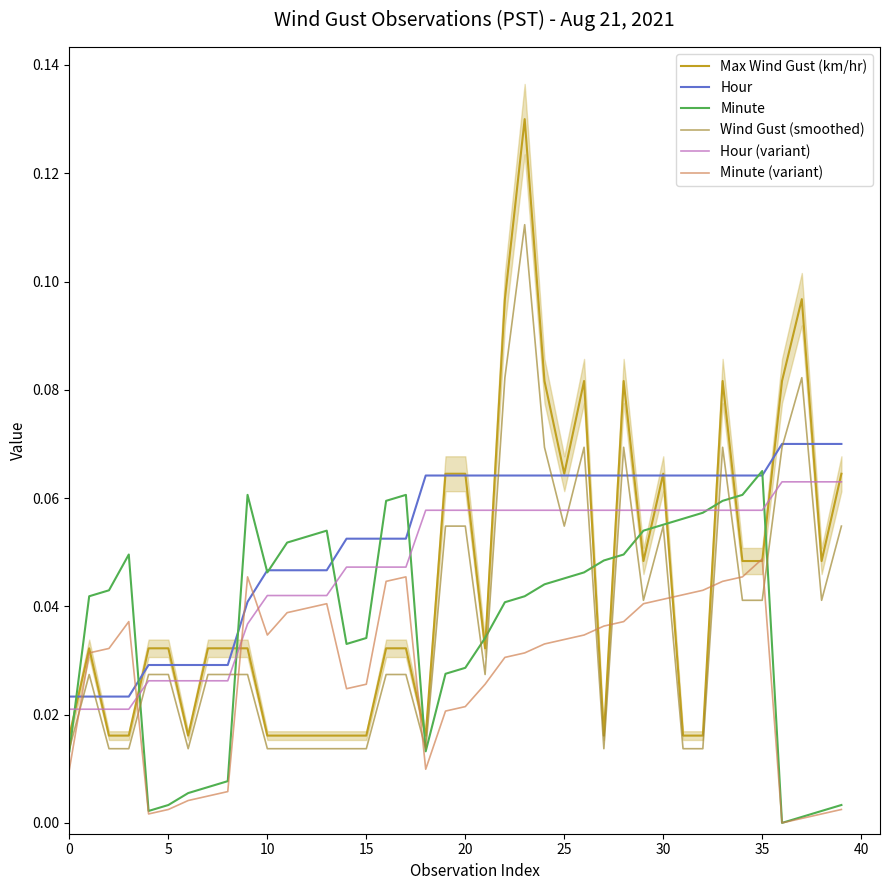

What is the label of the 12th point from the right?

28